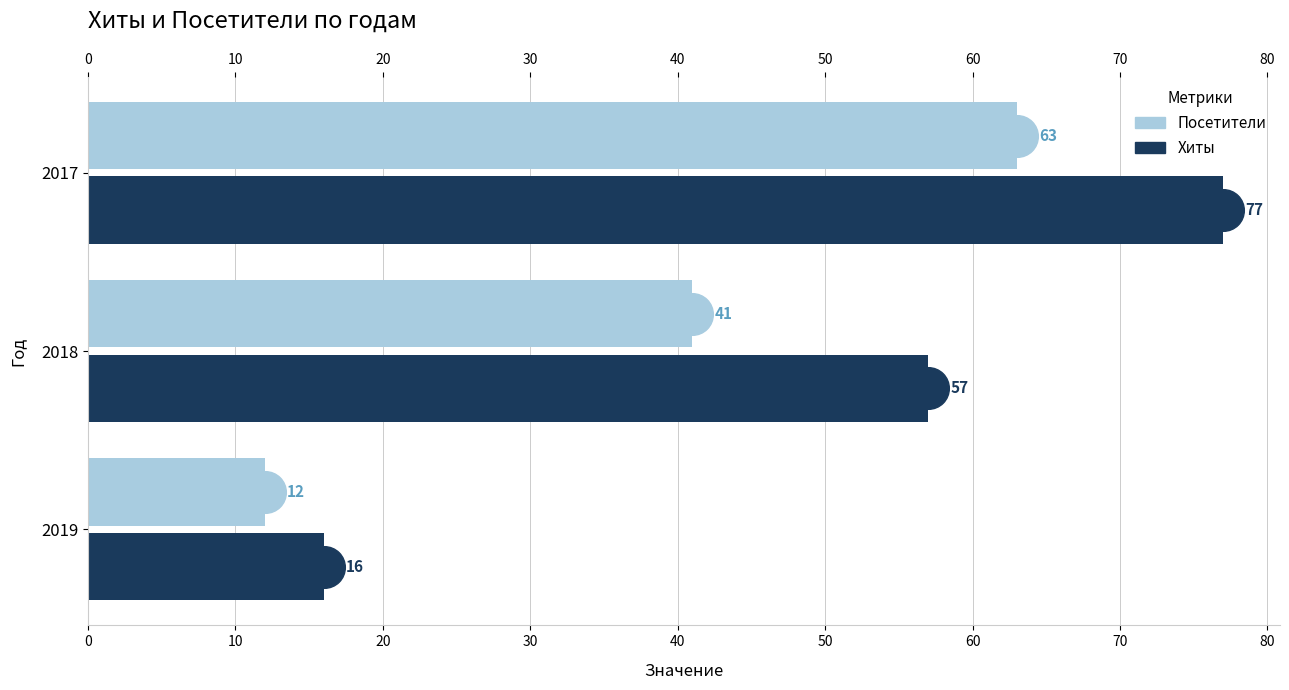

What is the total value across all series at 2017?

140